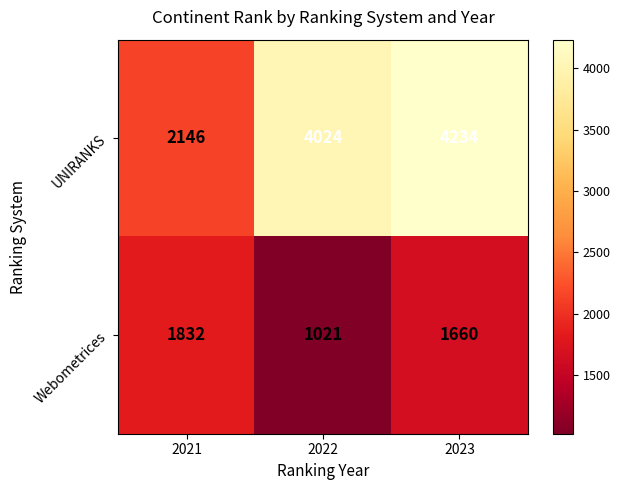

Reading right to left, what are all the values shown in this chart?

UNIRANKS: 4234	4024	2146
Webometrices: 1660	1021	1832